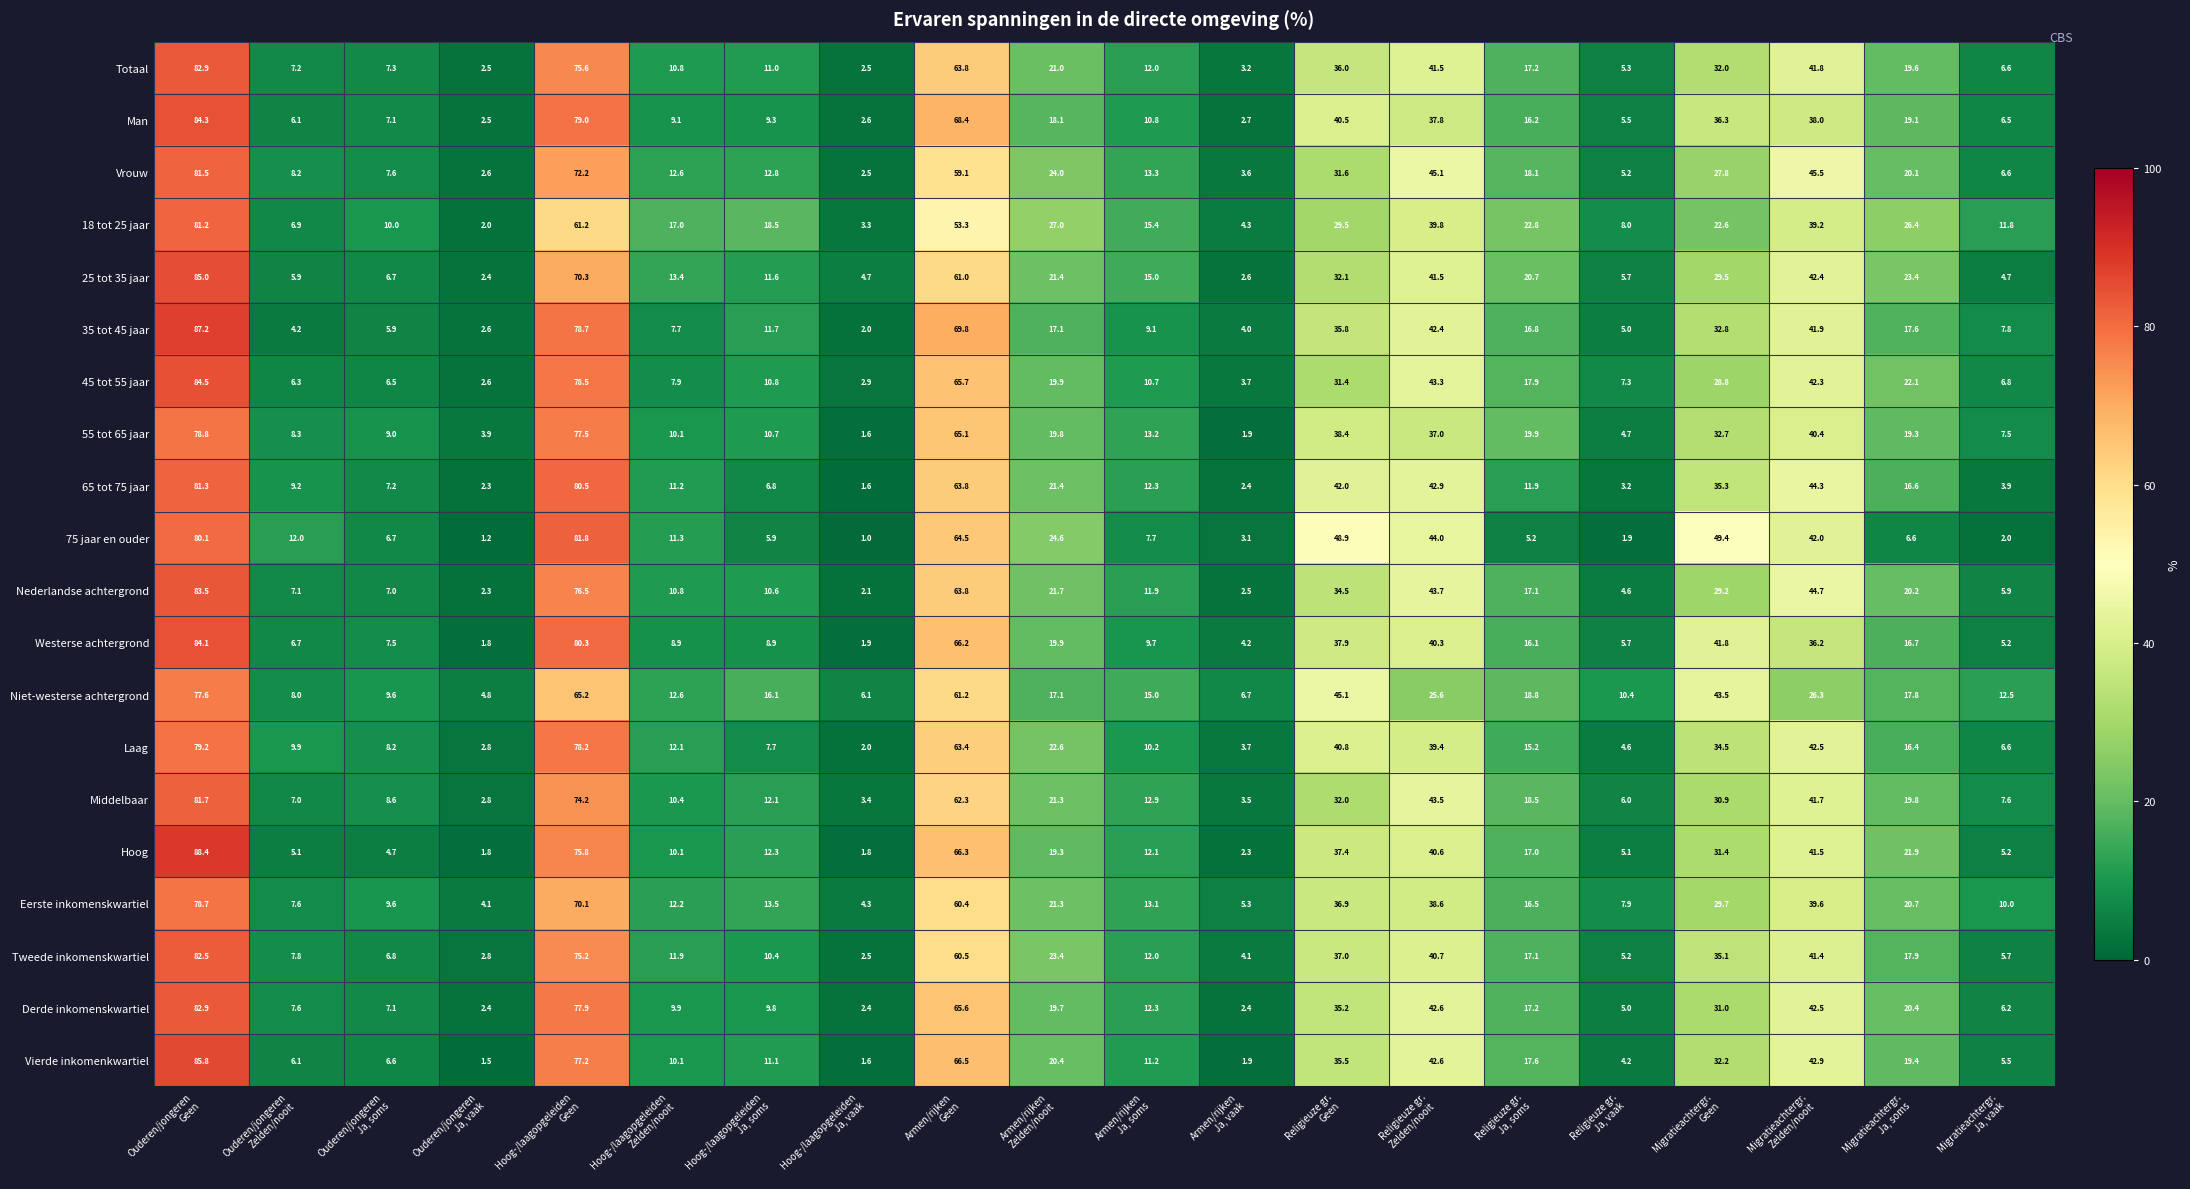

At how many categories does at least one series exceed 8?

17